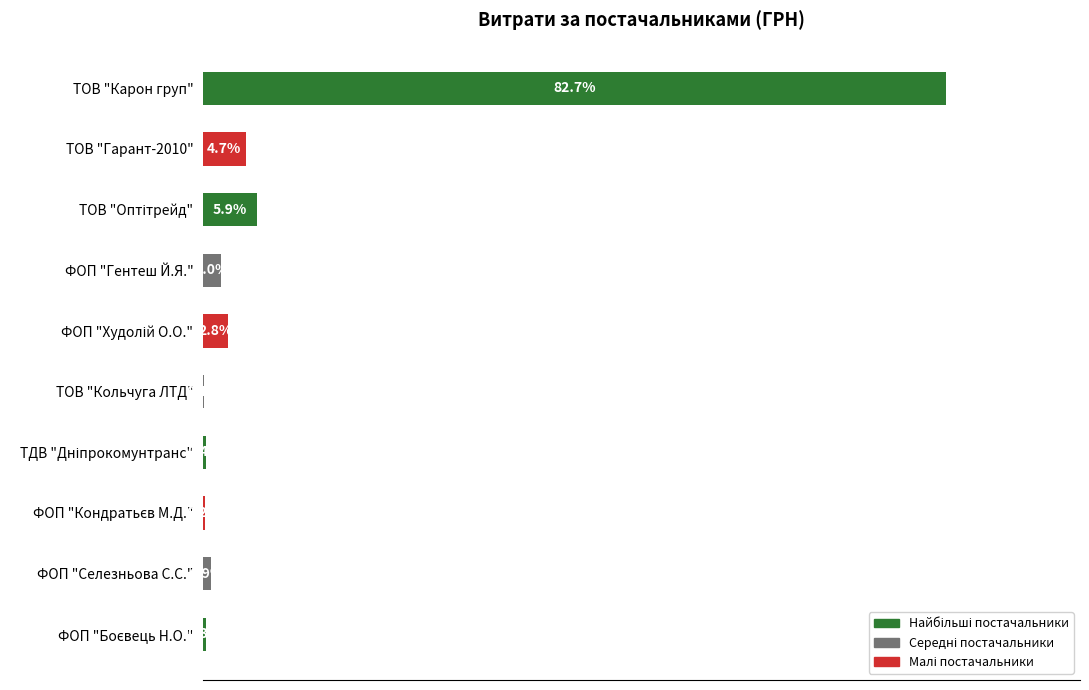

At which category does the chart reach its peak across all series?

ТОВ "Карон груп"